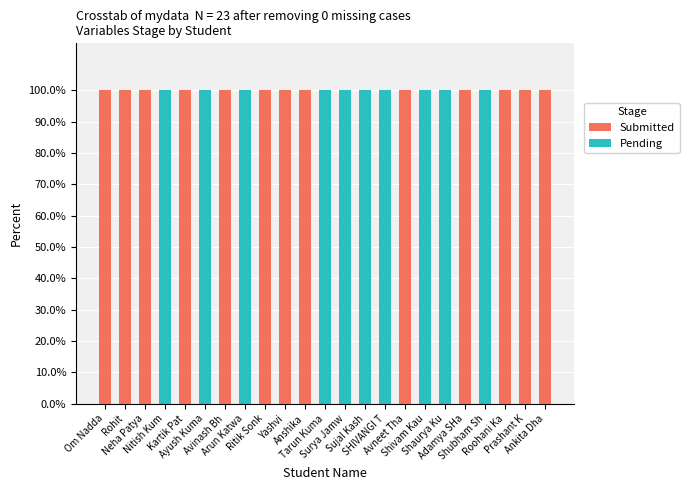

Rank the categories by Pending value from lowest to highest.

Om Nadda, Rohit, Neha Patya, Kartik Pat, Avinash Bh, Ritik Sonk, Yashvi, Anshika, Avneet Tha, Adamya SHa, Roohani Ka, Prashant K, Ankita Dha, Nitish Kum, Ayush Kuma, Arun Katwa, Tarun Kuma, Surya Jamw, Sujal Kash, SHIVANGI T, Shivam Kau, Shaurya Ku, Shubham Sh